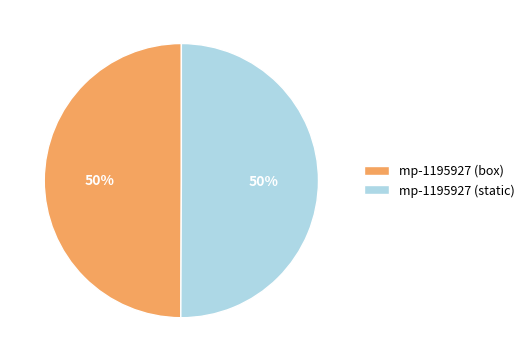

Do mp-1195927 (static) and mp-1195927 (box) together represent more than half of the pie?

Yes